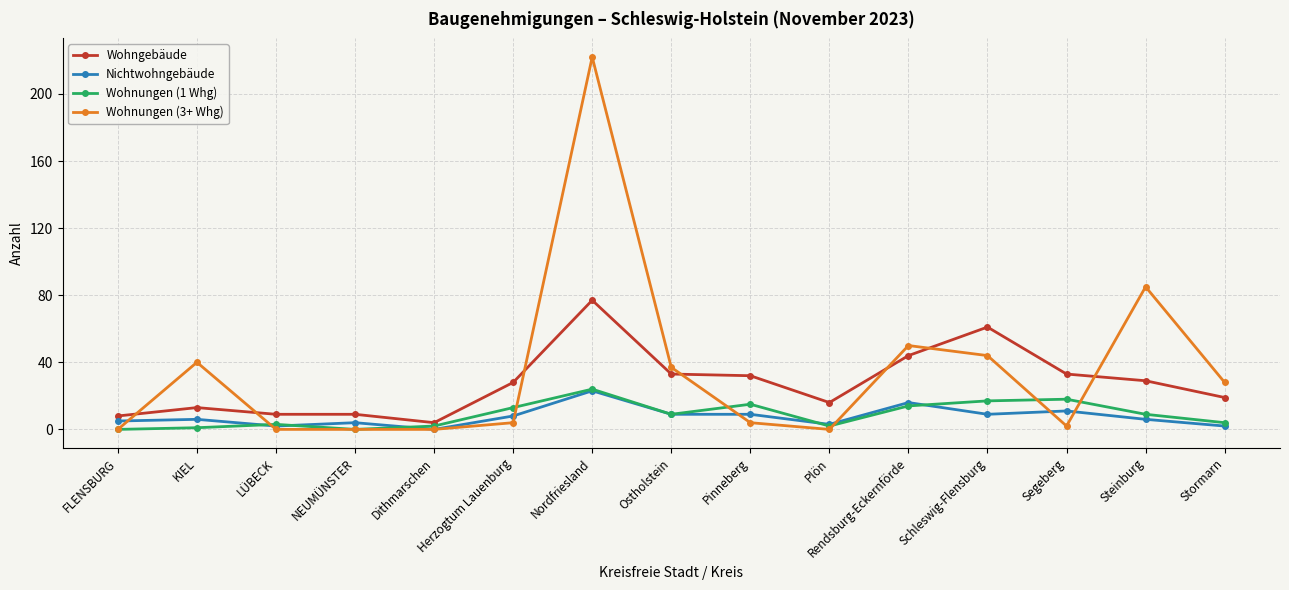

What is the value of the Nichtwohngebäude point at the 12th from the left?

9